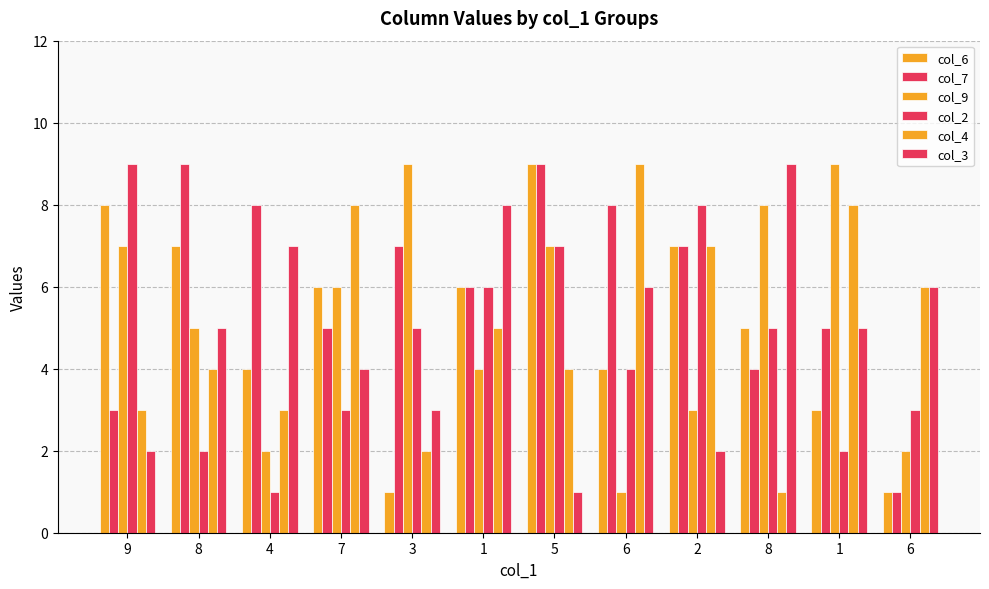

How many bars are there in total?

72